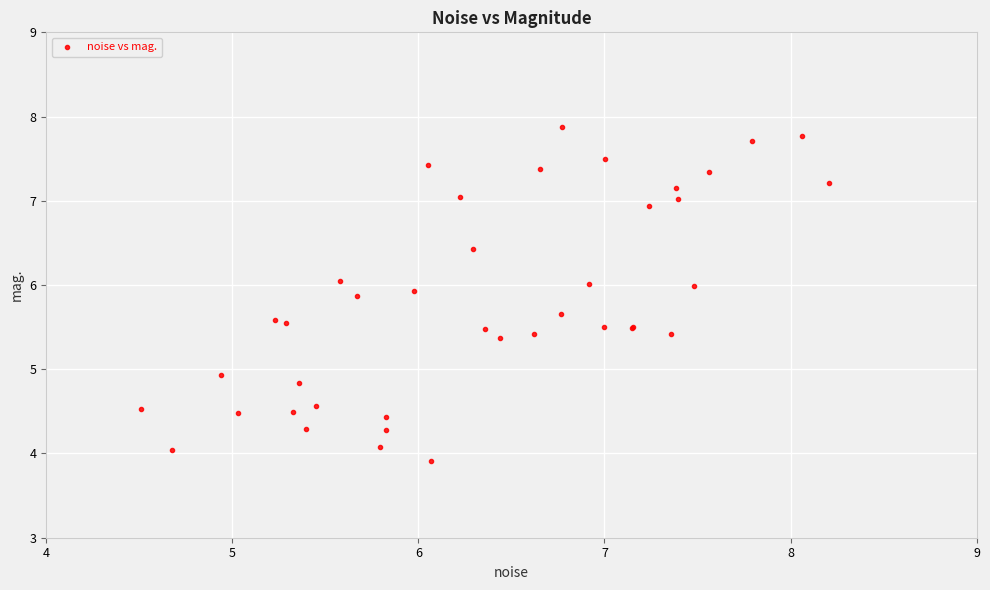

What Y value in the scatter plot is closest to 5?

4.9